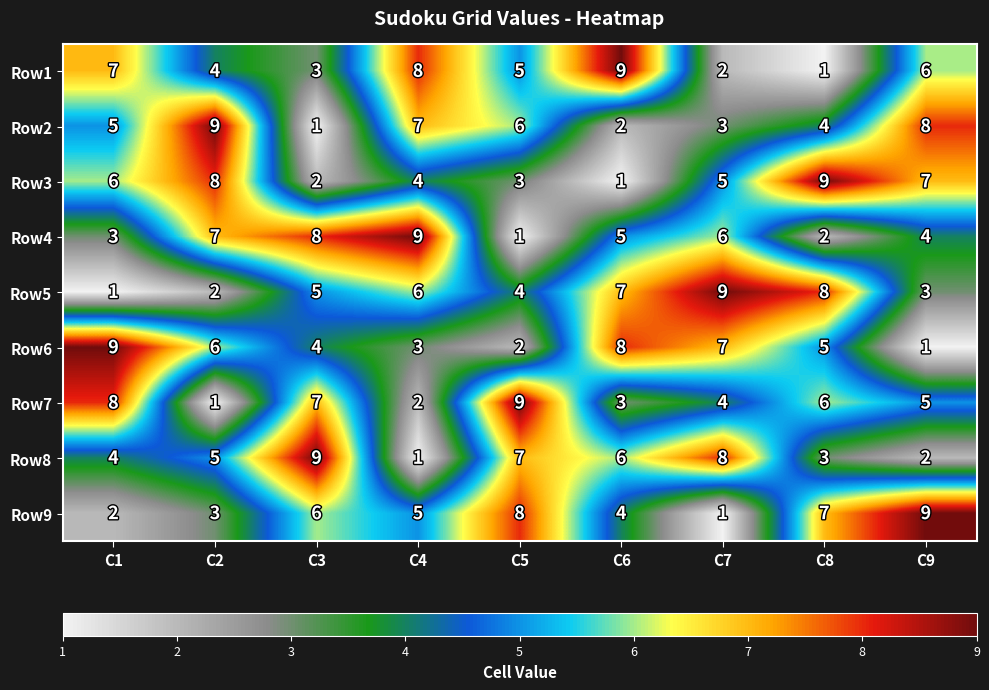

Count the number of categories in the chart.

9